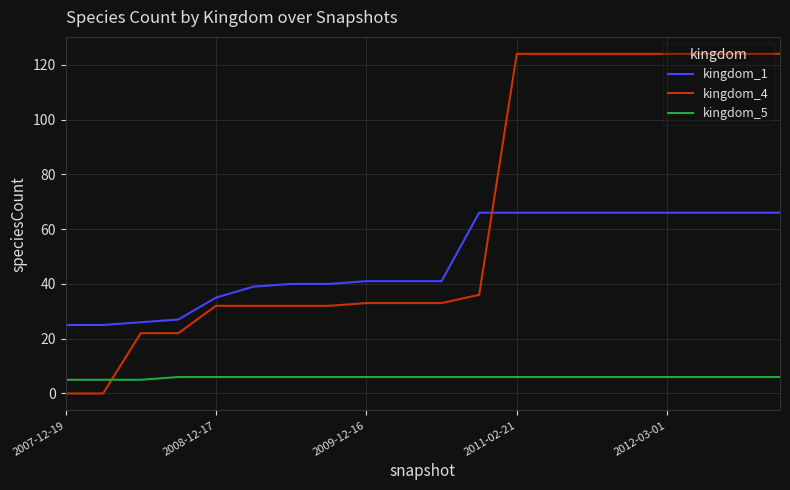

What is the maximum value shown in the chart?

124